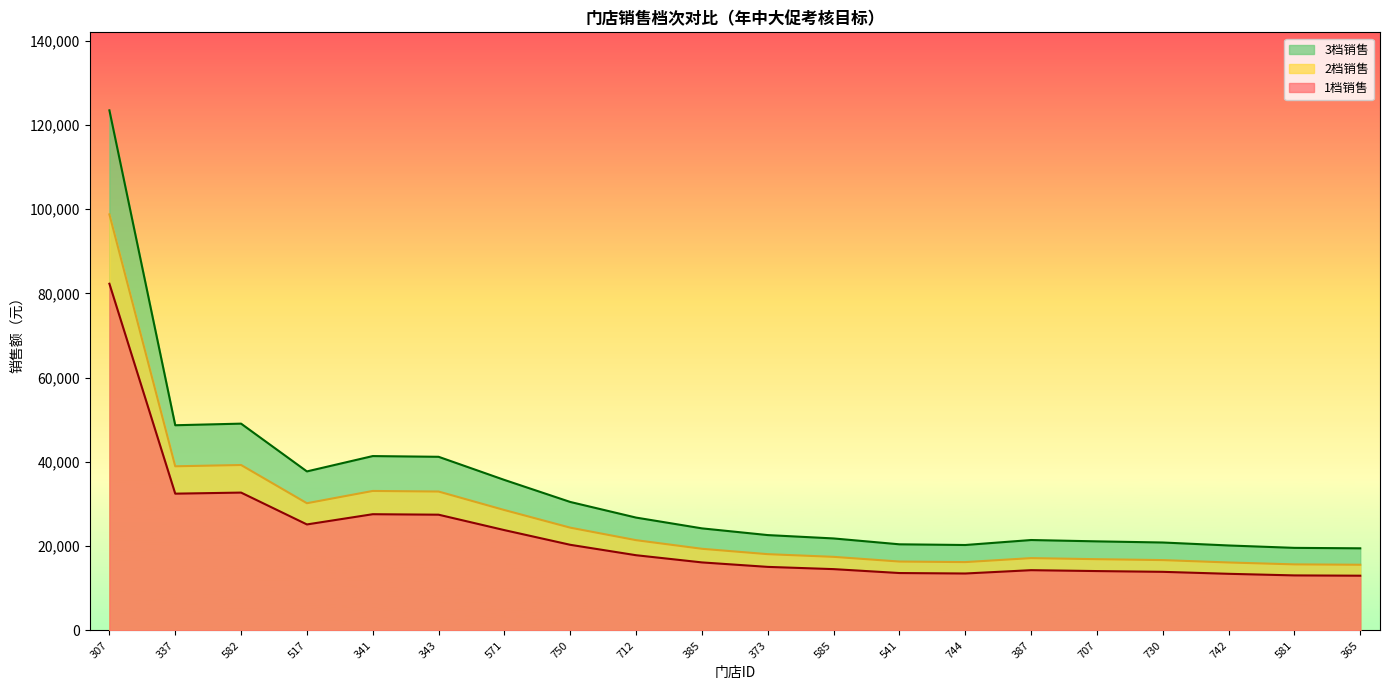

What is the difference between the highest and lowest values at 750?

10166.8